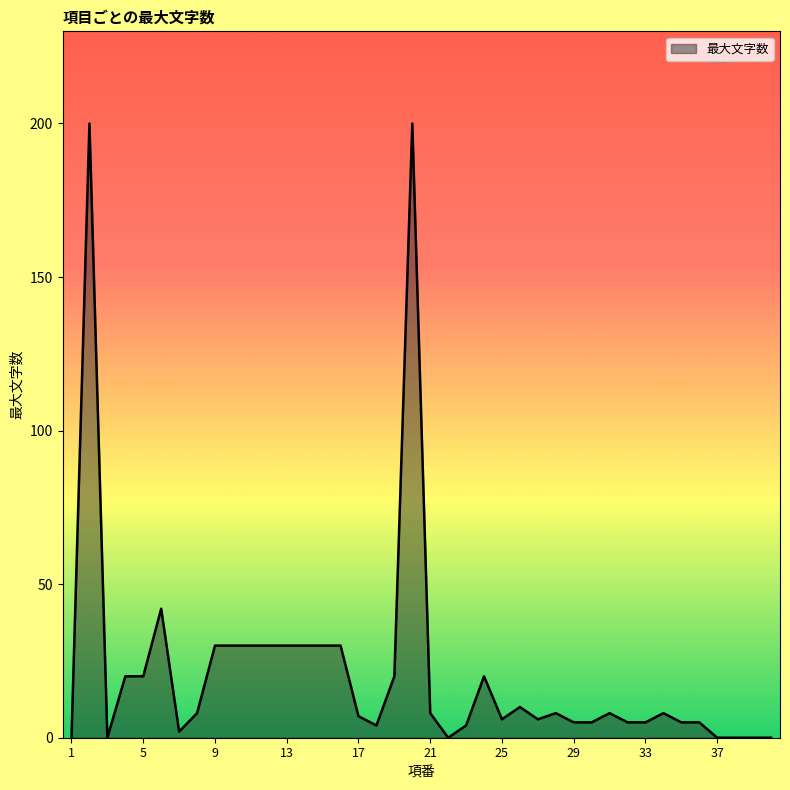

What is the greatest value displayed?

200